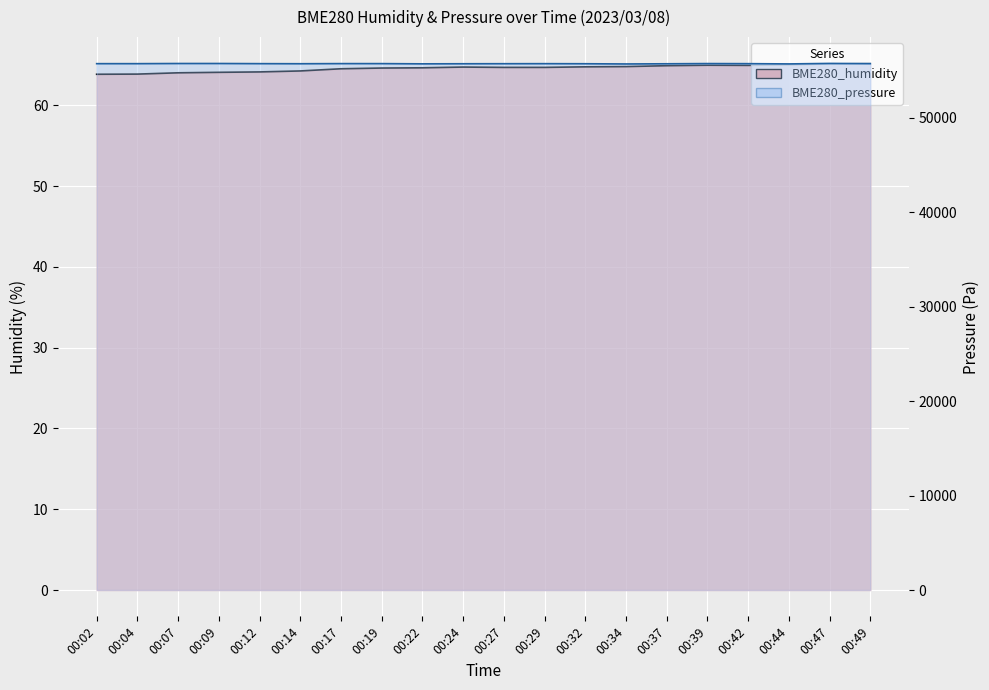

Reading left to right, list all the values displayed in this chart.

BME280_humidity: 63.8	63.9	64.0	64.1	64.1	64.2	64.5	64.6	64.6	64.7	64.7	64.7	64.8	64.8	64.9	65.0	64.9	65.0	65.1	65.2
BME280_pressure: 55713.4	55713.5	55729.9	55730.6	55714.9	55705.7	55719.6	55718.7	55694.4	55703.7	55708.8	55713.1	55705.1	55682.2	55701.3	55723.4	55714.3	55686.8	55737.9	55717.2